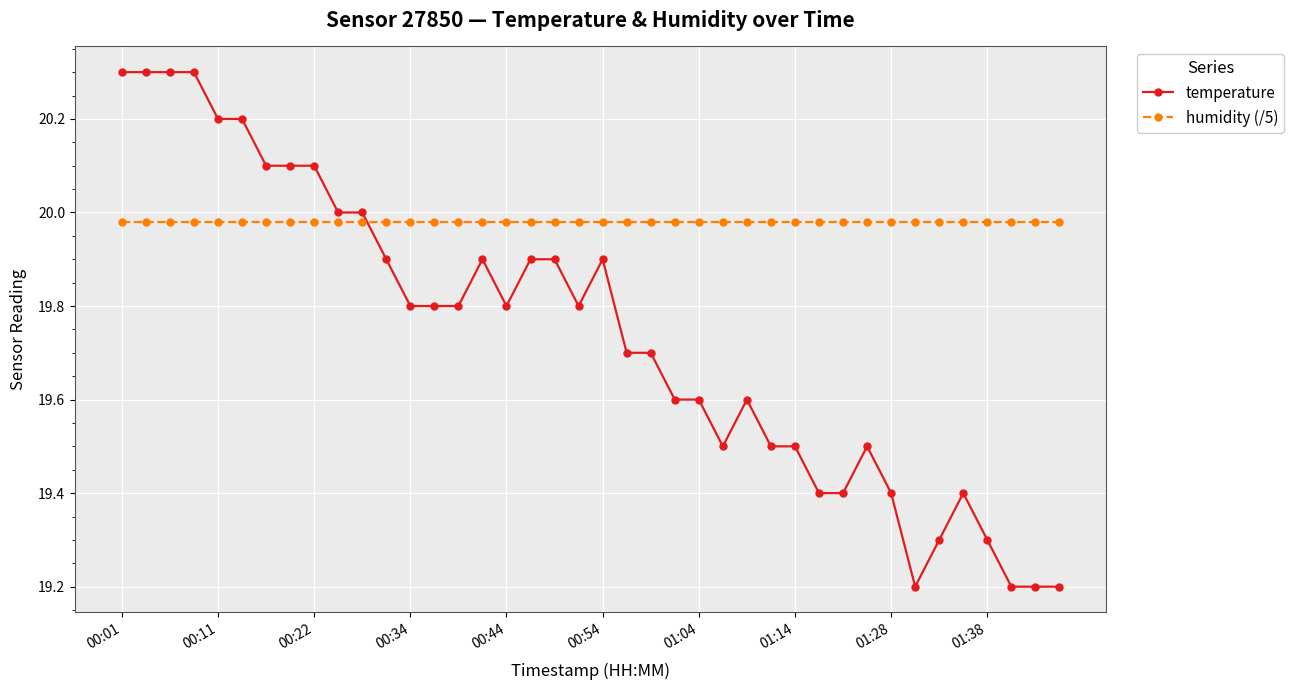

List the series in order of their peak value, highest first.

temperature, humidity (/5)